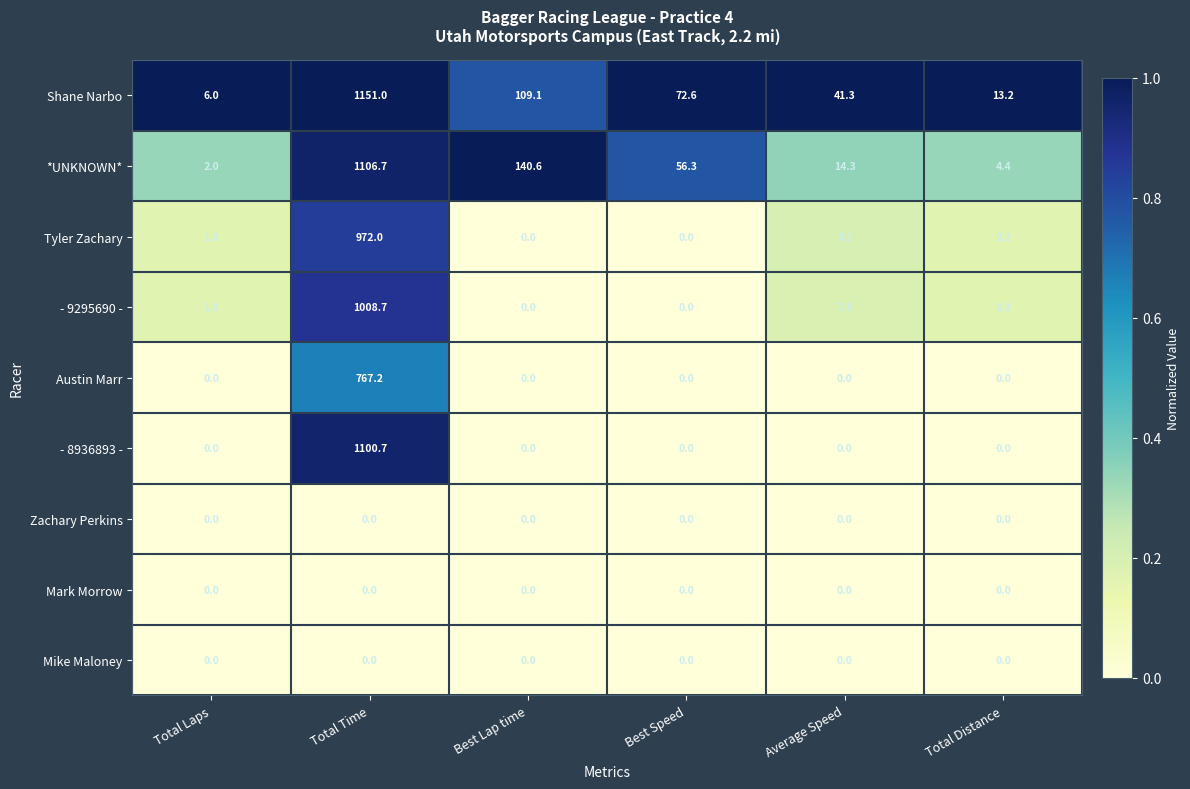

What is the sum of all Shane Narbo values?

1393.2